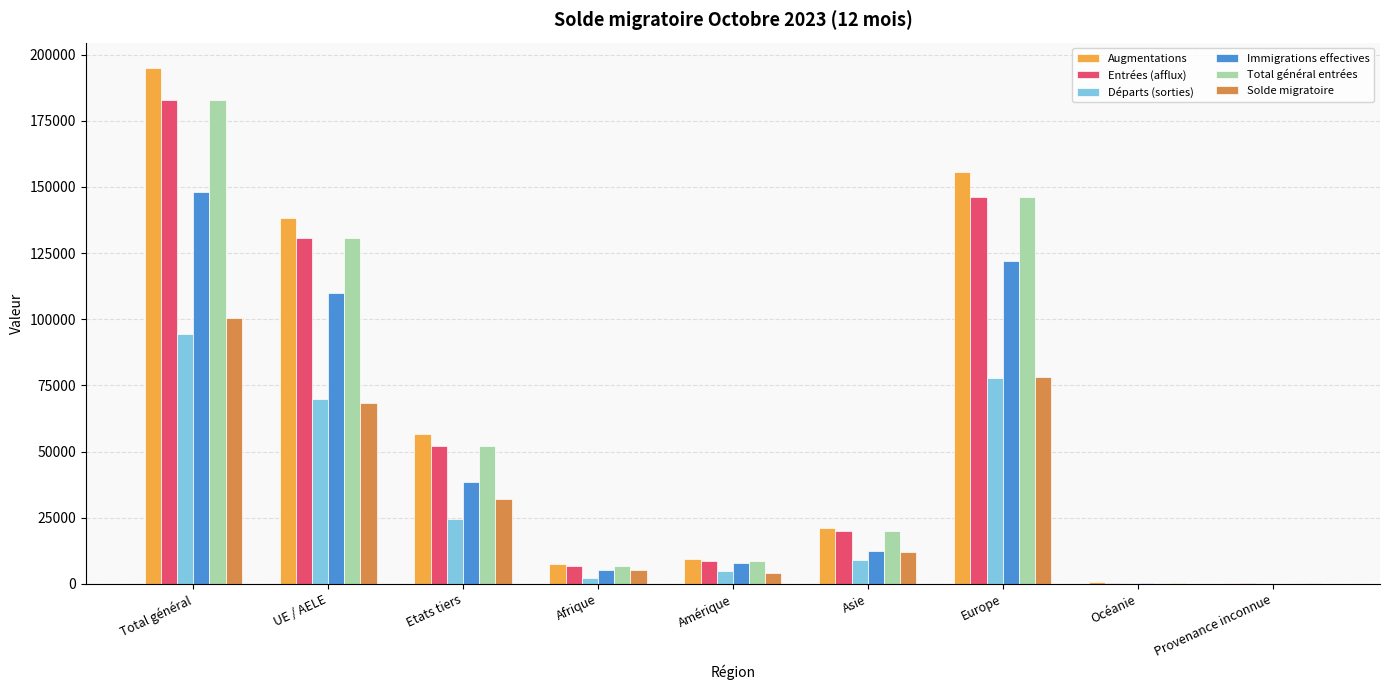

What is the sum of all Augmentations values?

584409